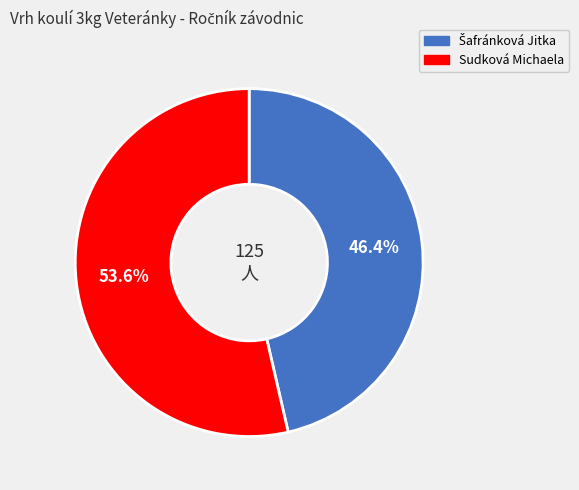

Which category has the biggest portion of the pie?

Sudková Michaela